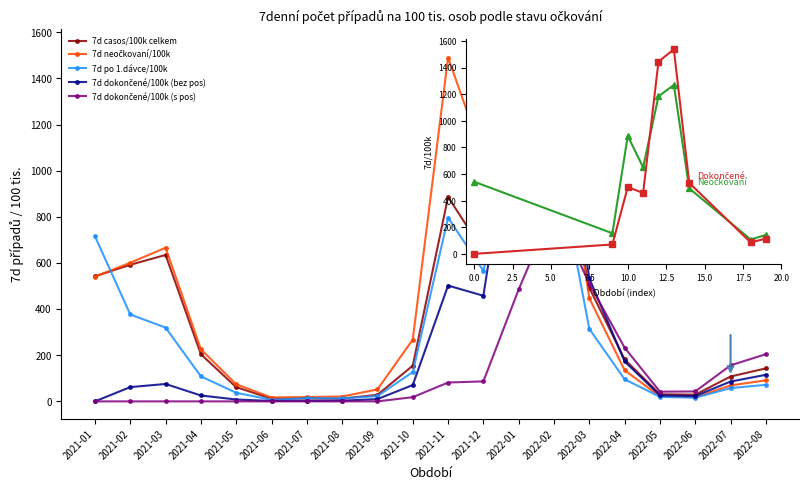

Which series changed the most between 2021-06 and 2021-11?

7d neočkovaní/100k